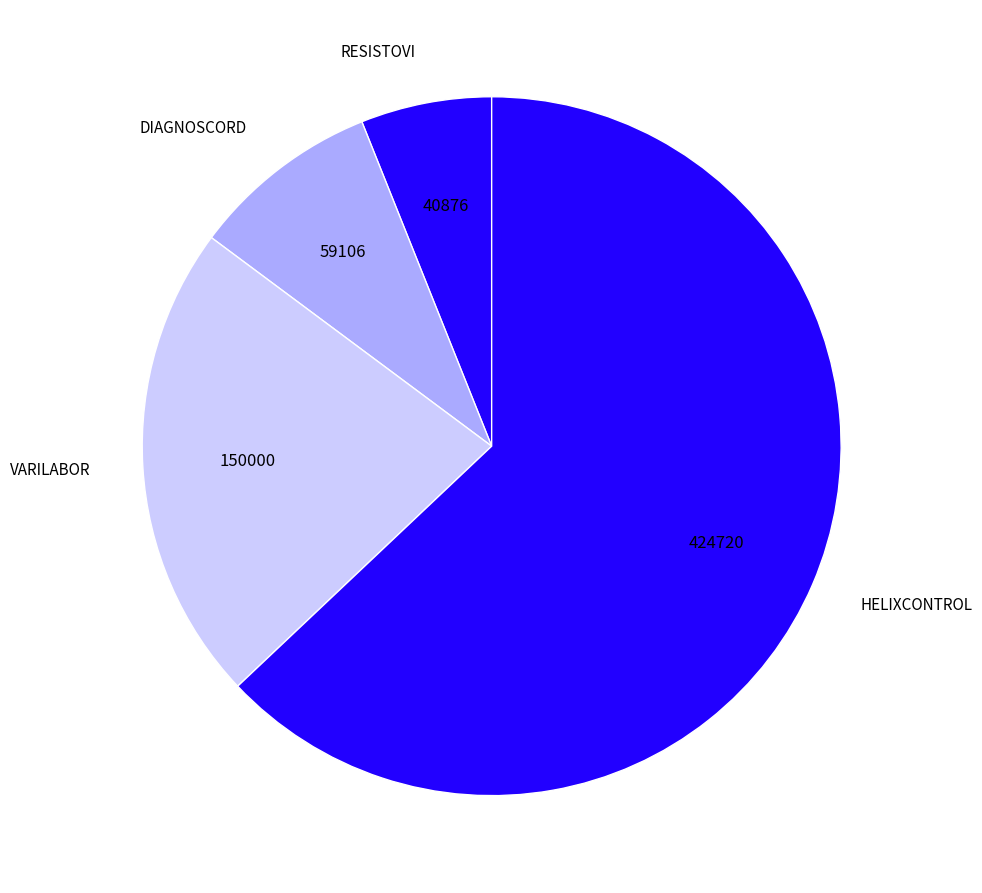

Which has a higher value, DIAGNOSCORD or VARILABOR?

VARILABOR